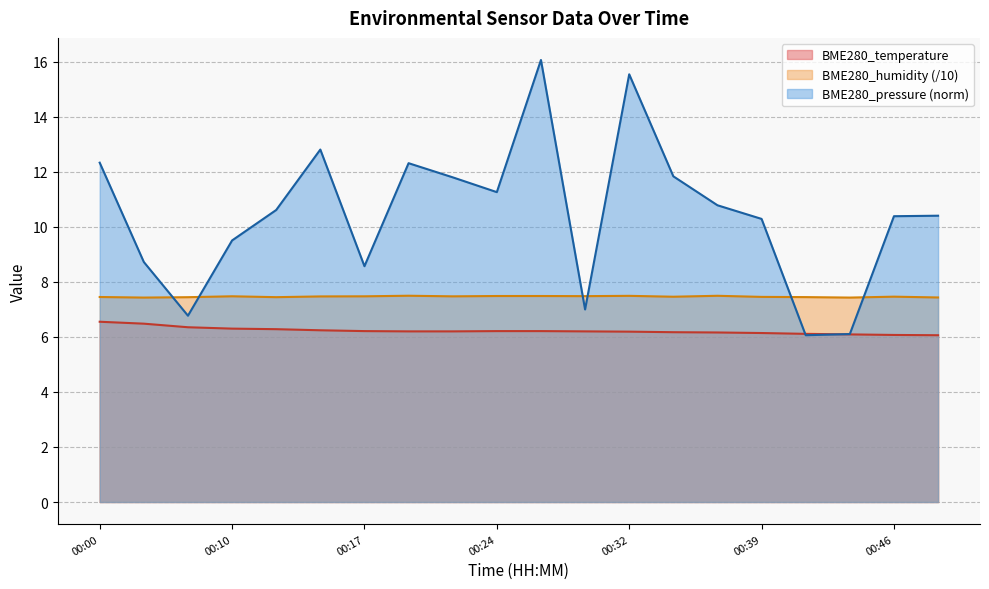

What is the value of the BME280_humidity point at the 13th from the left?

7.5